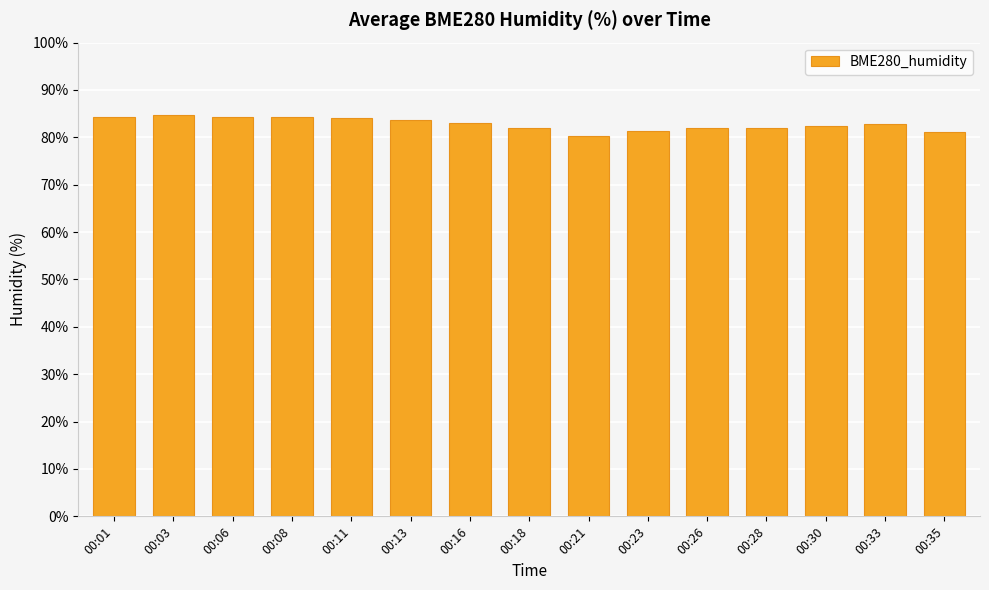

The value at 00:16 is 83.1. True or false?

True